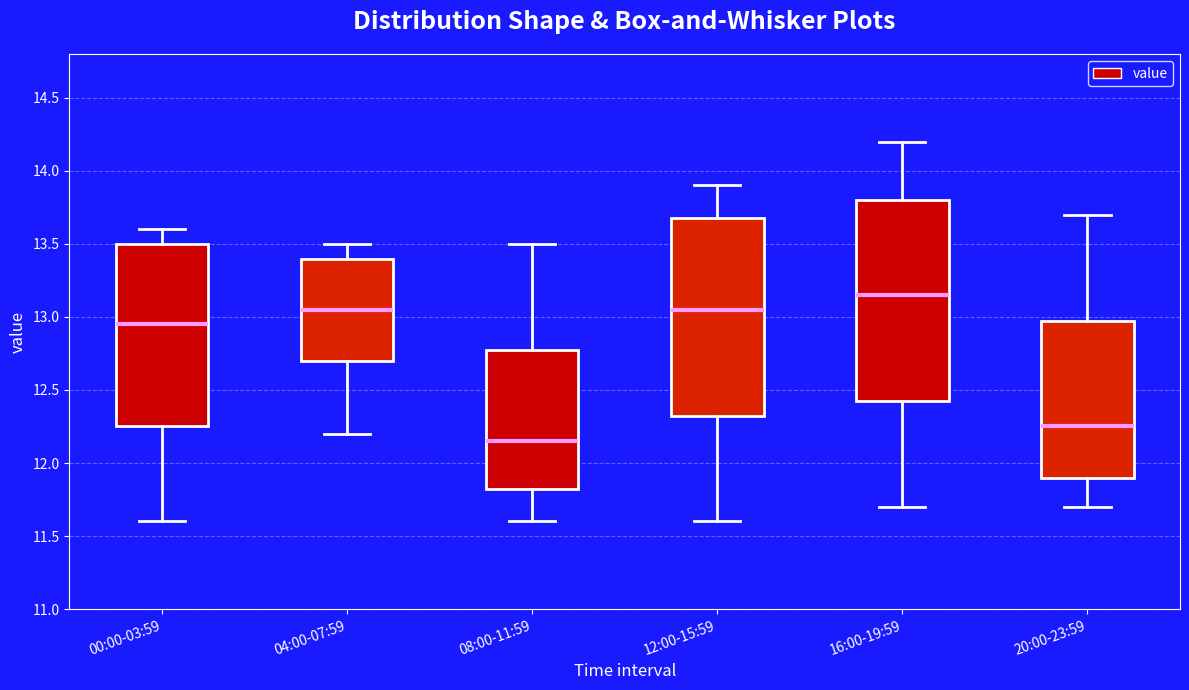

Where does the median line of the box for 08:00-11:59 sit on the y-axis? The values are not printed on the chart, so give them approximately, as read against the axis.

12.15